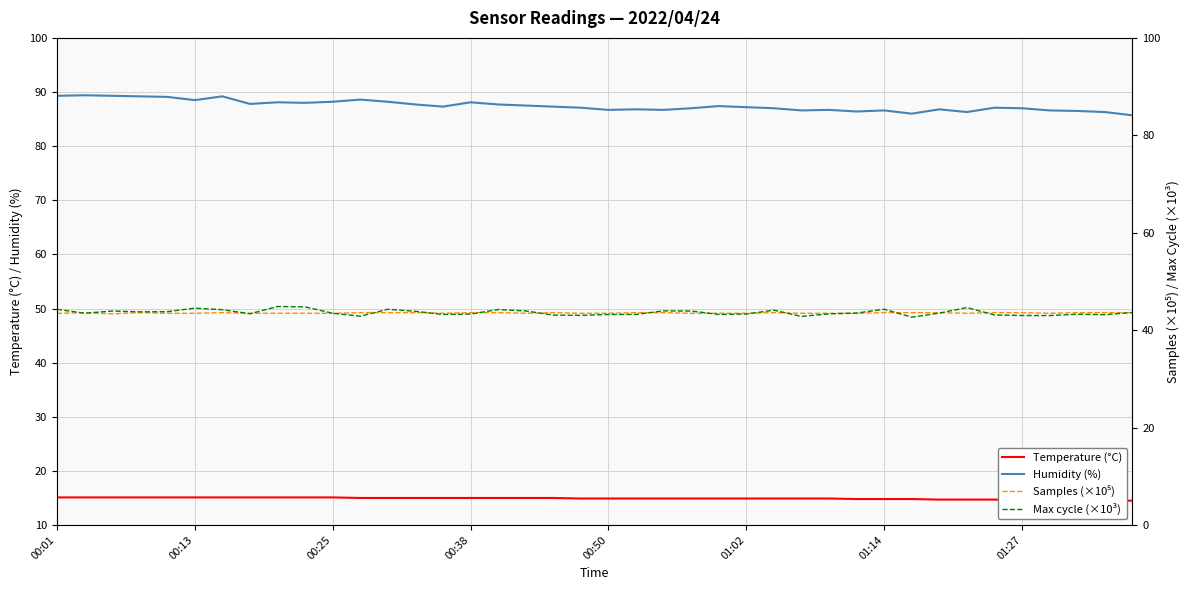

True or false: Samples (×10⁵) has more than 1 points higher than both neighbors.

True